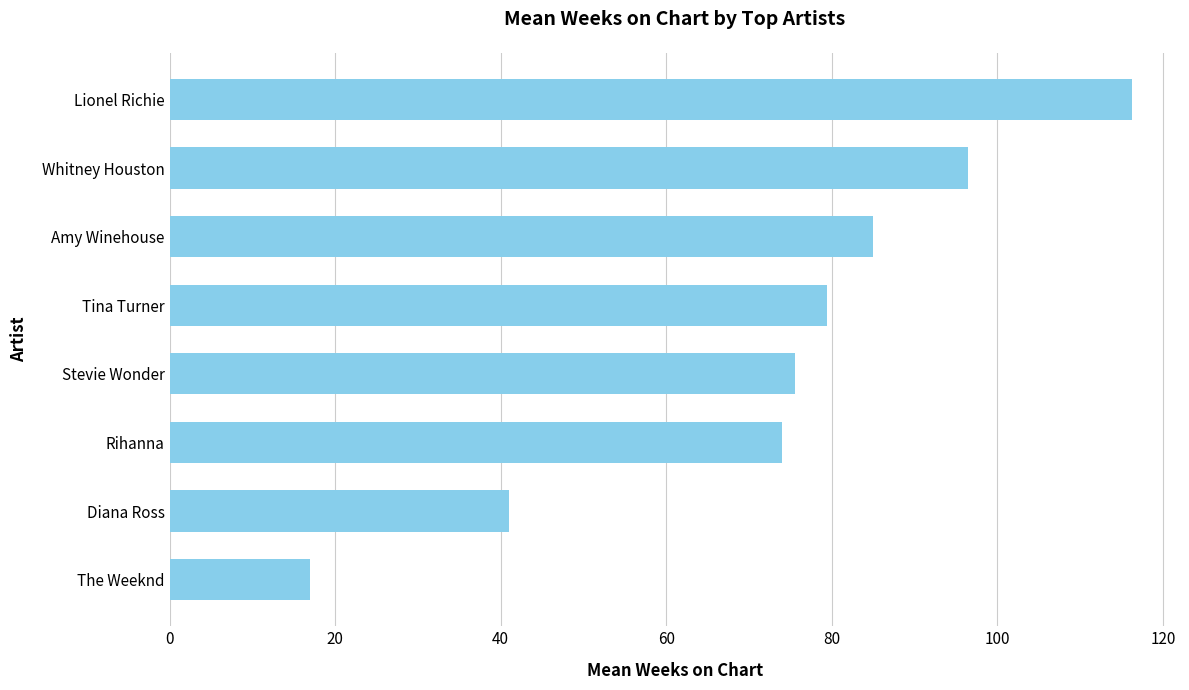

Between Lionel Richie and Whitney Houston, which is larger?

Lionel Richie